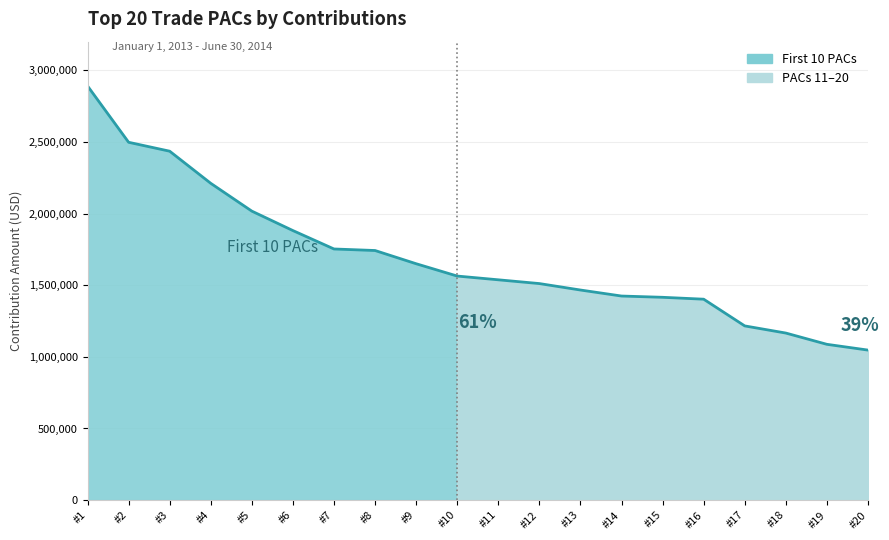

Is it true that the value at #6 is 2451939.0?

False